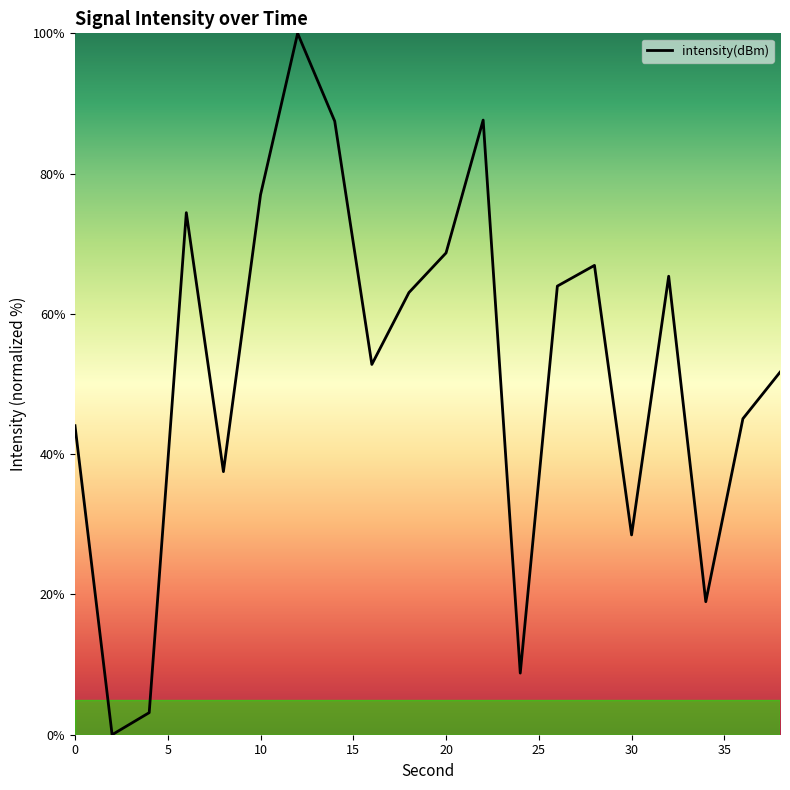

What is the greatest value displayed?

100.0